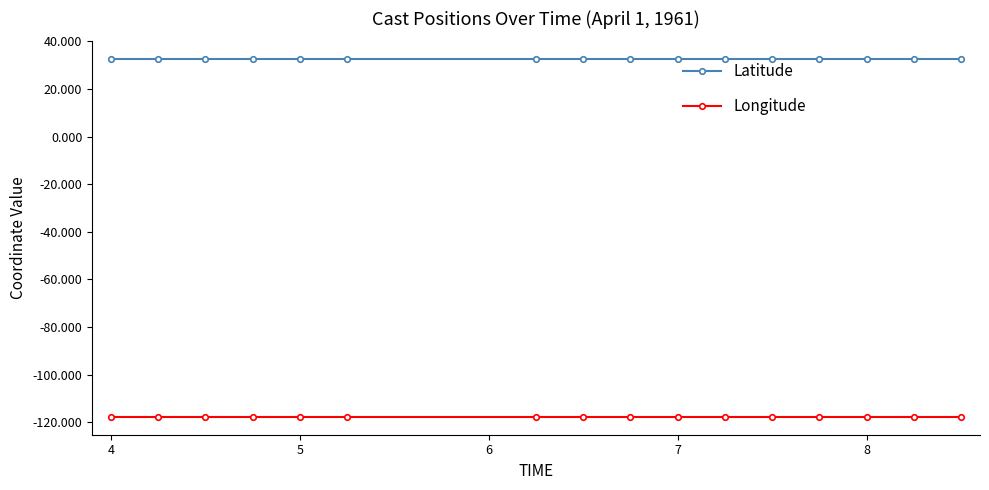

What is the value of the Longitude point at the 10th from the left?

-117.7